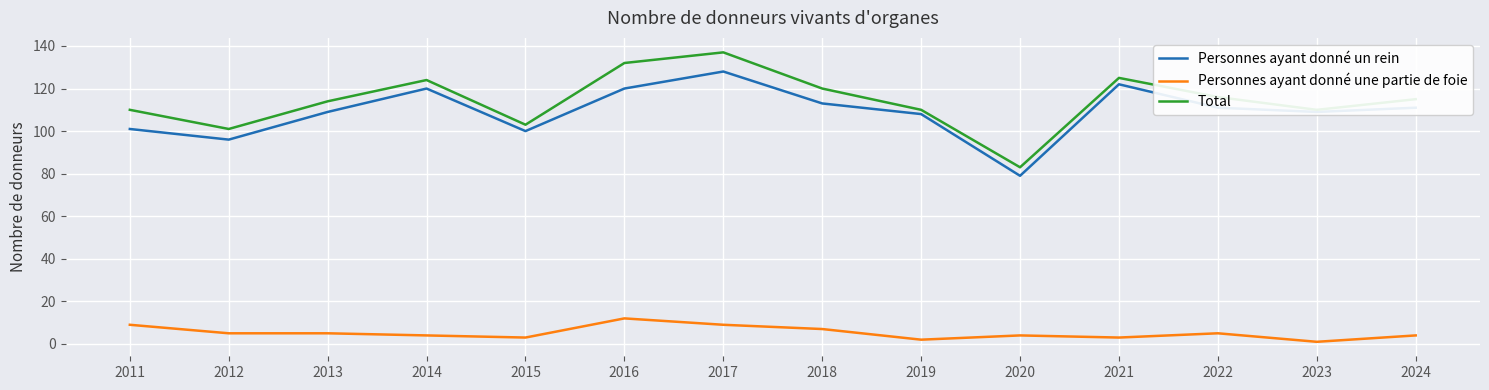

True or false: Personnes ayant donné un rein has a value of 125 at 2020.

False